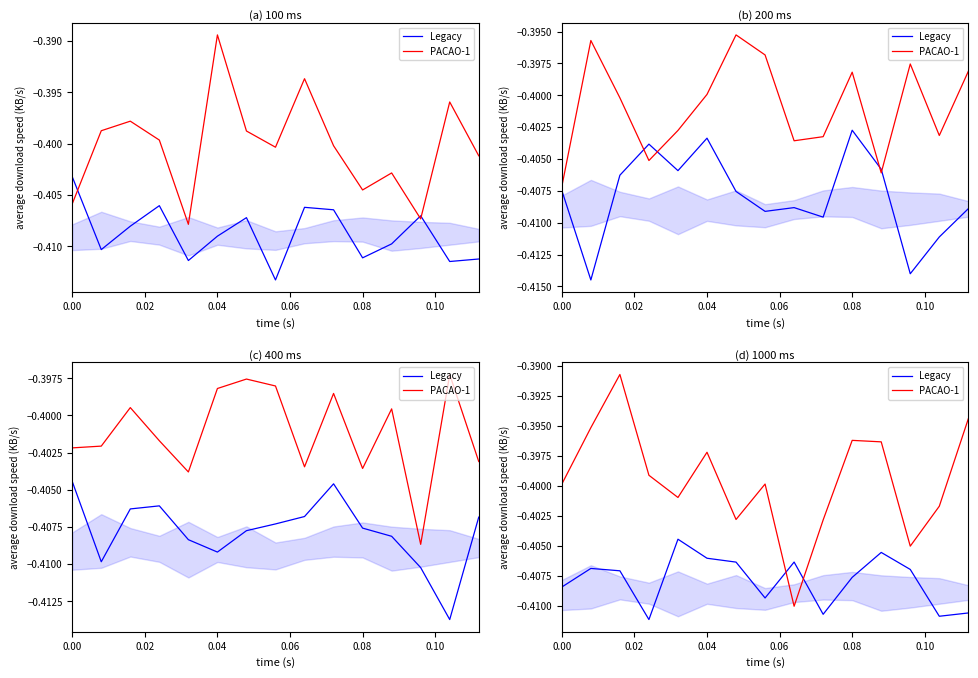

What is the maximum value shown in the chart?

-0.4